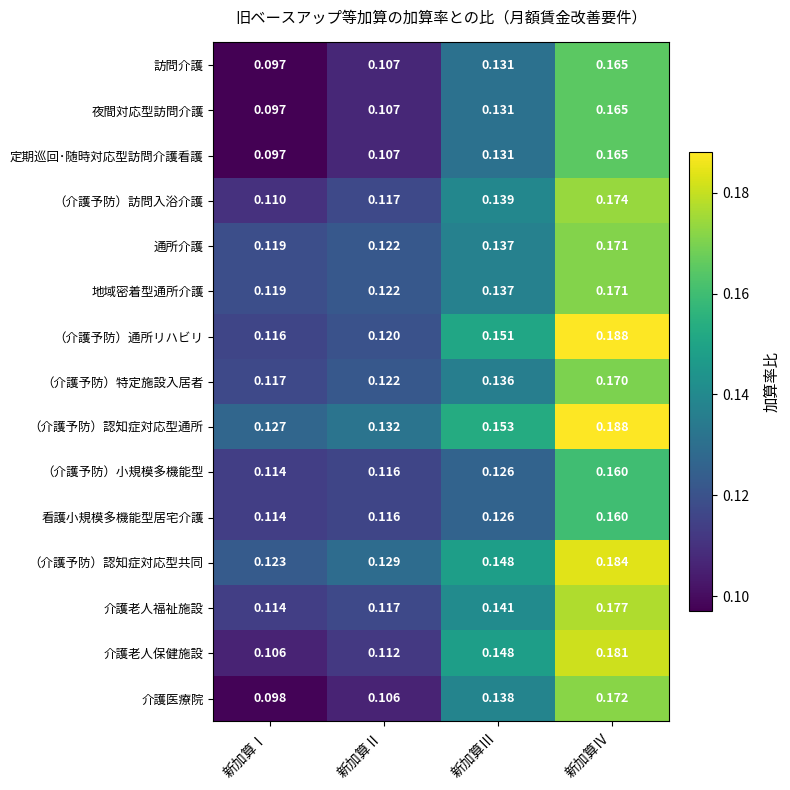

Which series has the widest spread of values?

介護老人保健施設